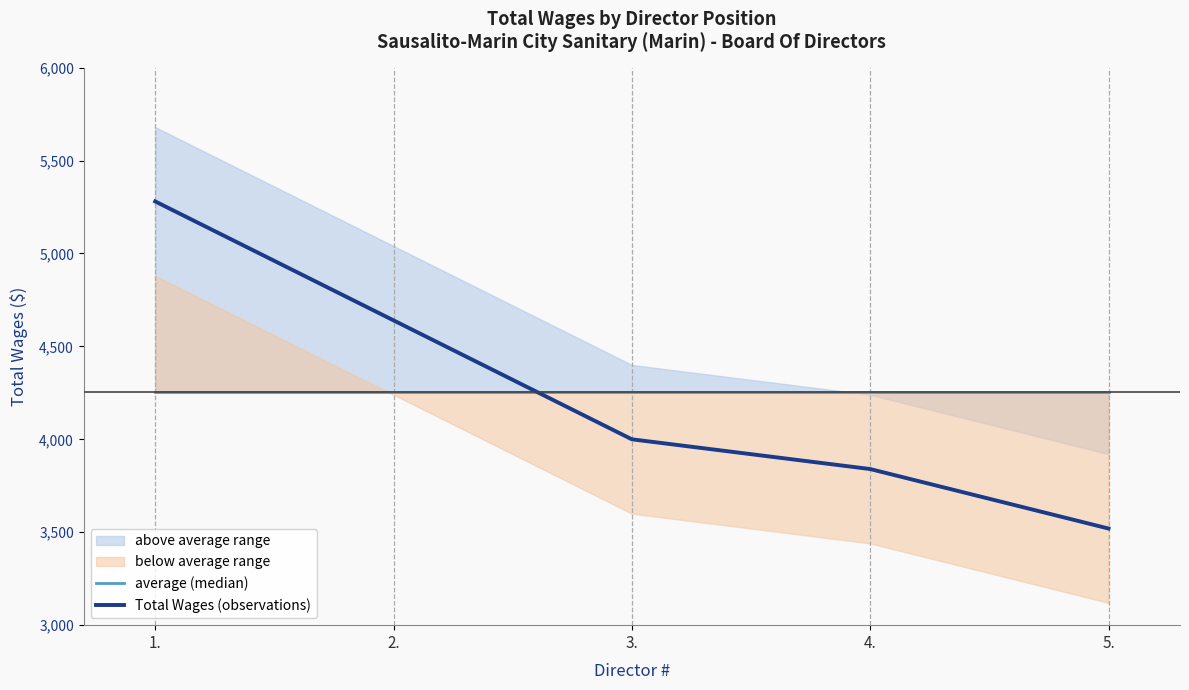

The value of Total Wages (observations) at 3. is 4000. True or false?

True